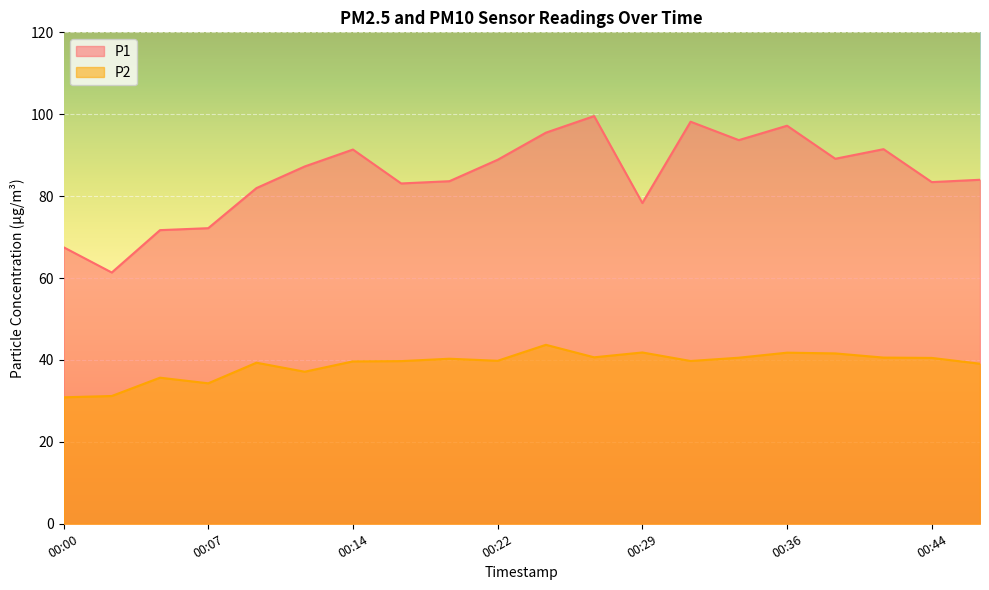

Is it true that P1 equals 139.5 at 00:24?

False